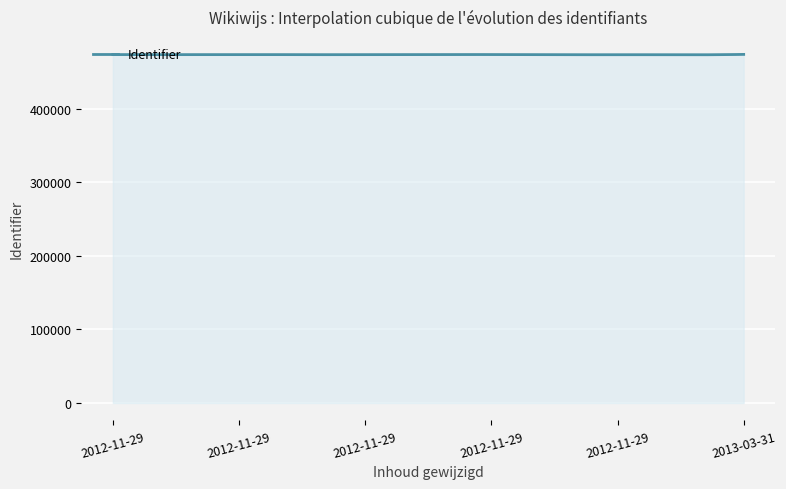

What is the smallest value displayed?

473414.7